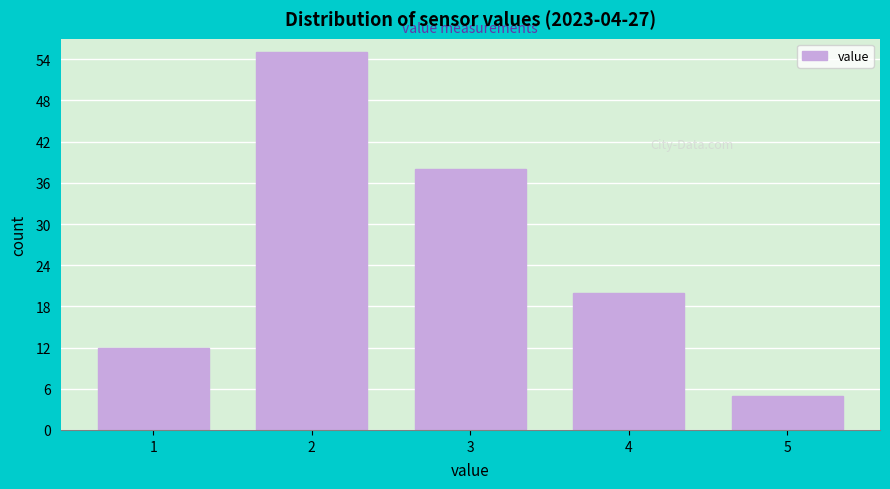

What is the height of the bar covering 1.5 to 2.5 on the x-axis? The values are not printed on the chart, so give them approximately, as read against the axis.

55